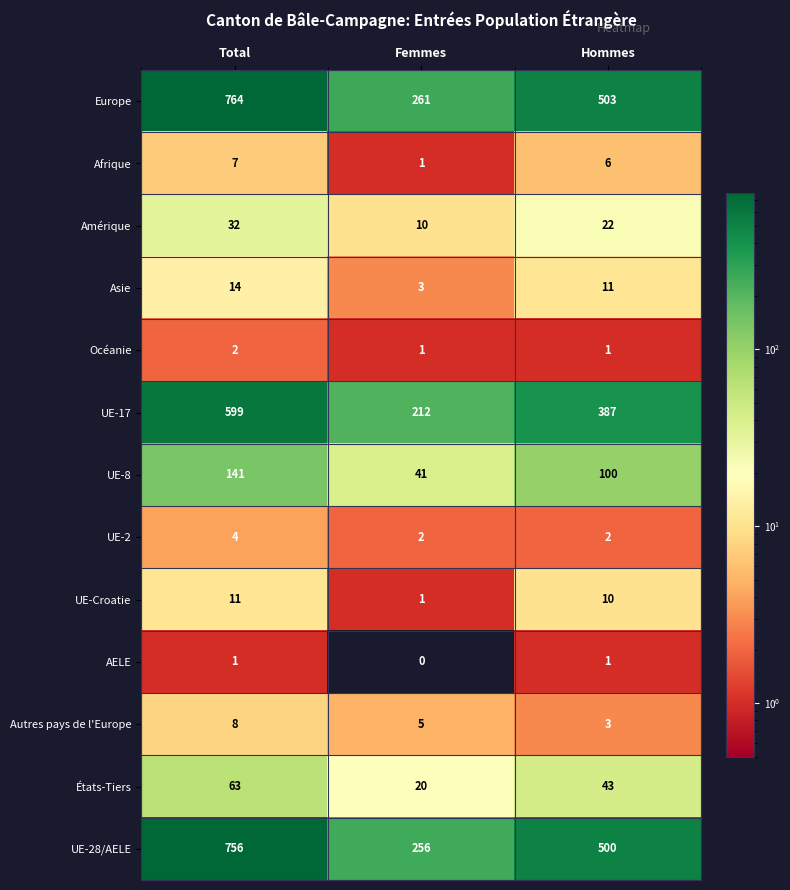

How many series are shown in this chart?

13